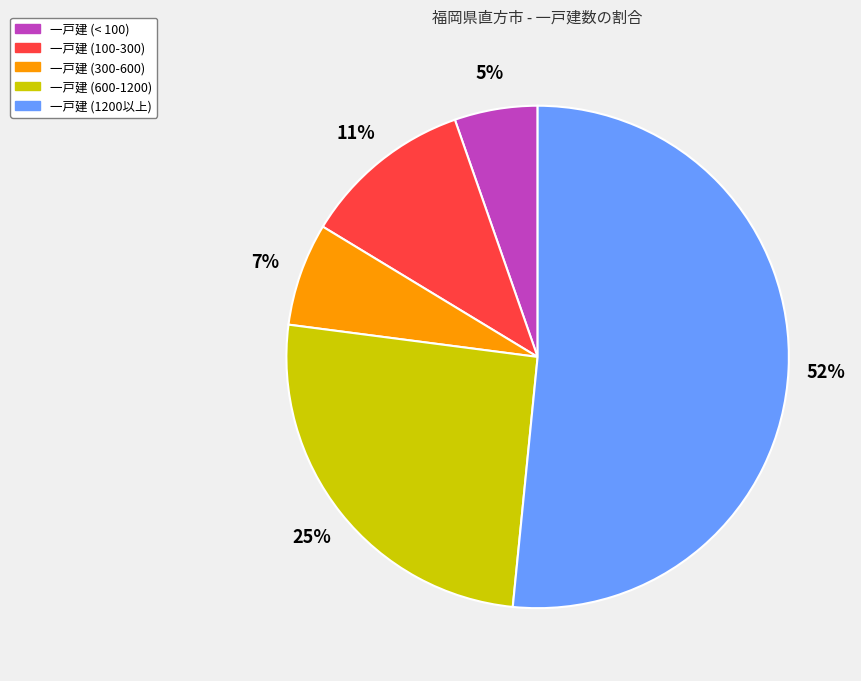

Does 一戸建 (1200以上) represent more than half of the total?

Yes